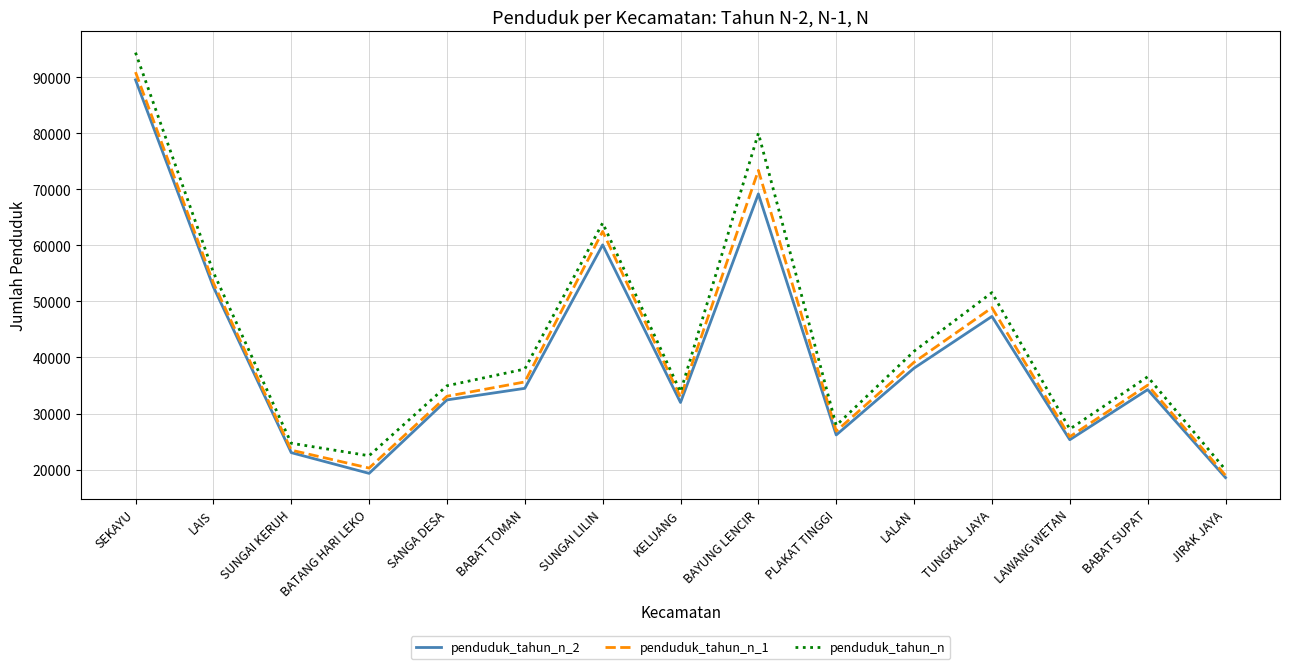

The penduduk_tahun_n_2 series shows 23019 at SUNGAI KERUH. True or false?

True